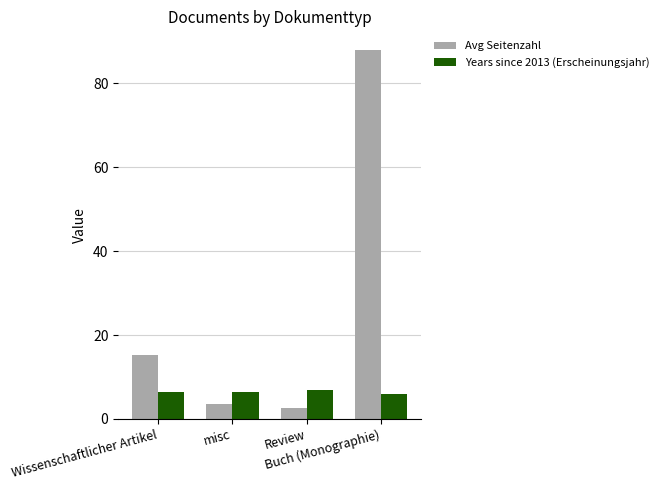

At which label does Avg Seitenzahl reach its minimum?

Review